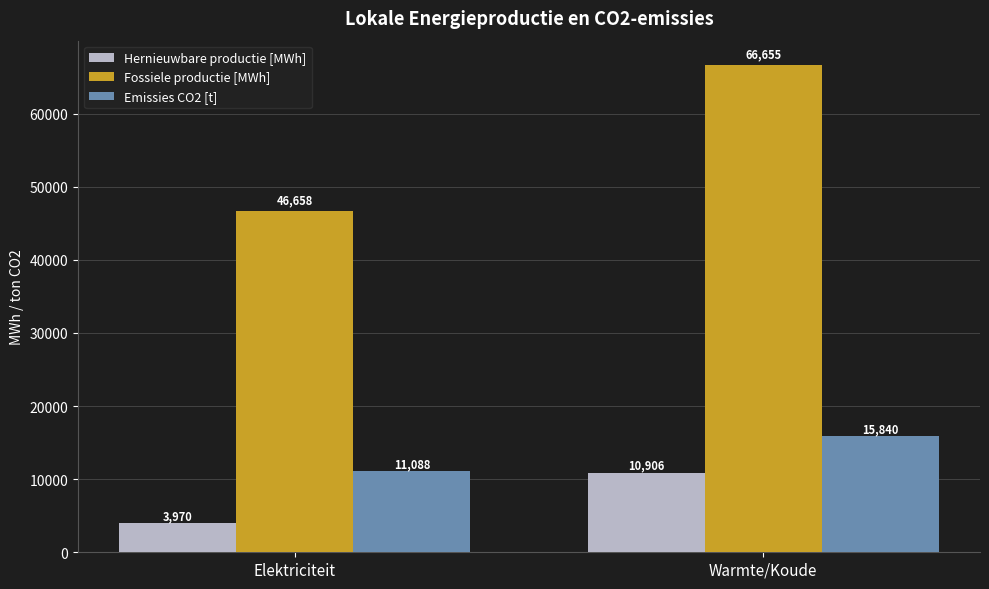

How many data points does each series have?

2